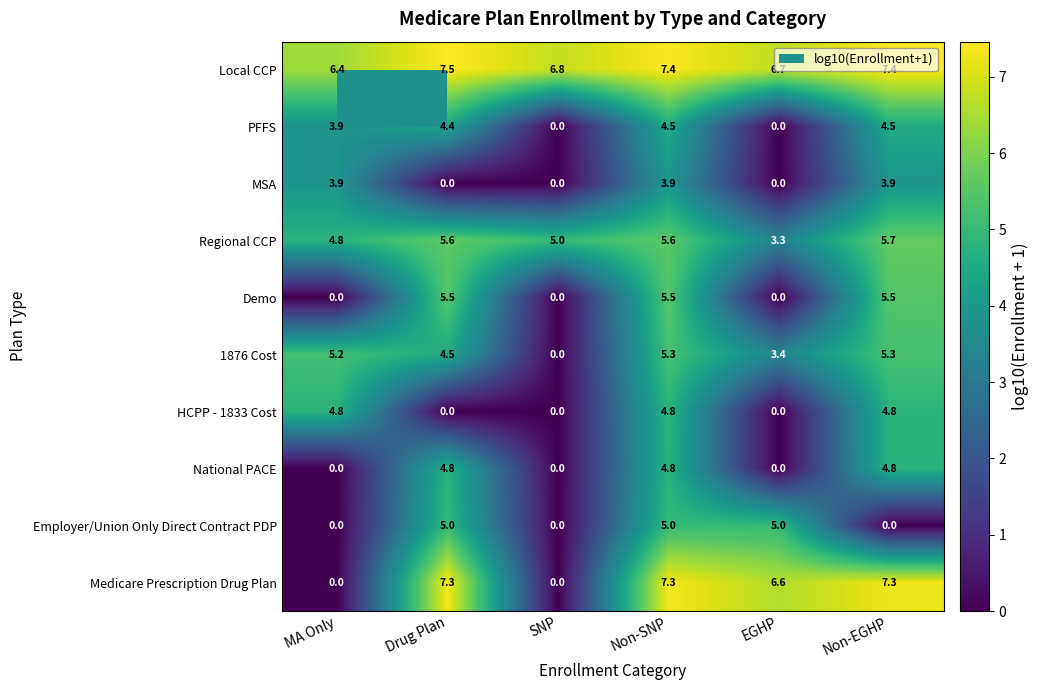

Is it true that PFFS equals 1.8 at EGHP?

False